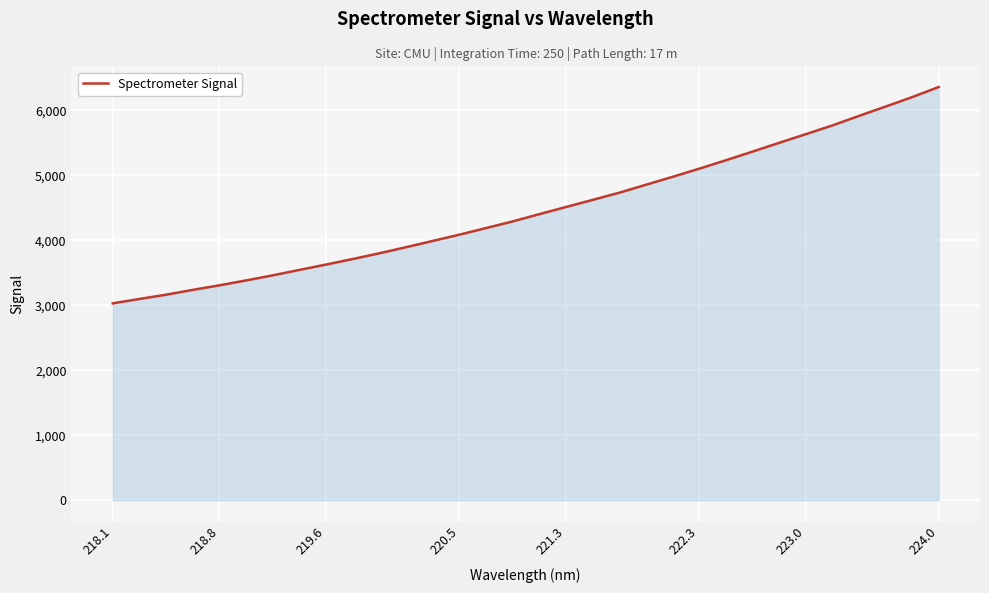

What is the difference between the maximum and minimum values?

3330.7